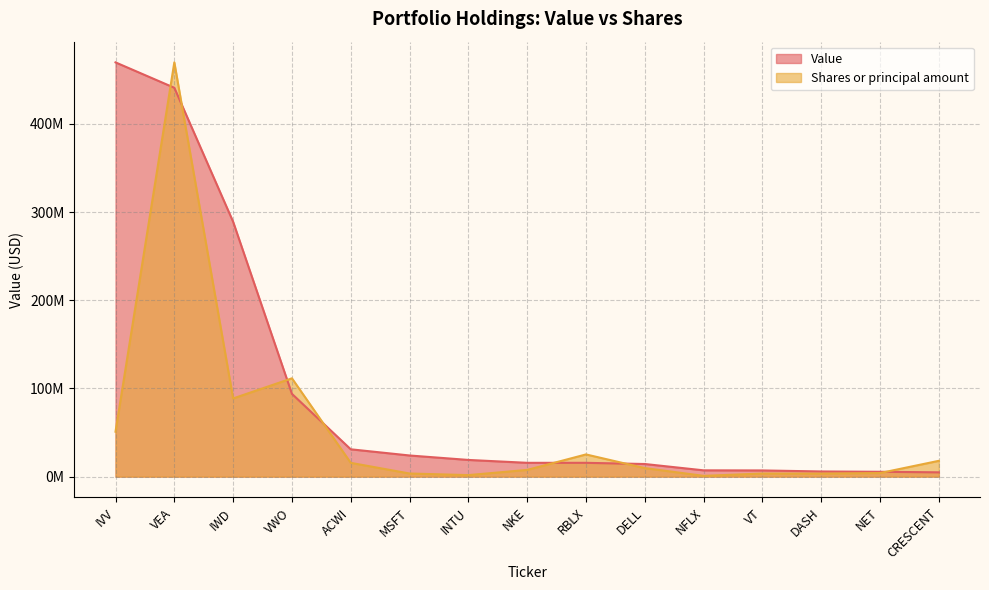

Where is Value nearest to the value 237357367?

IWD